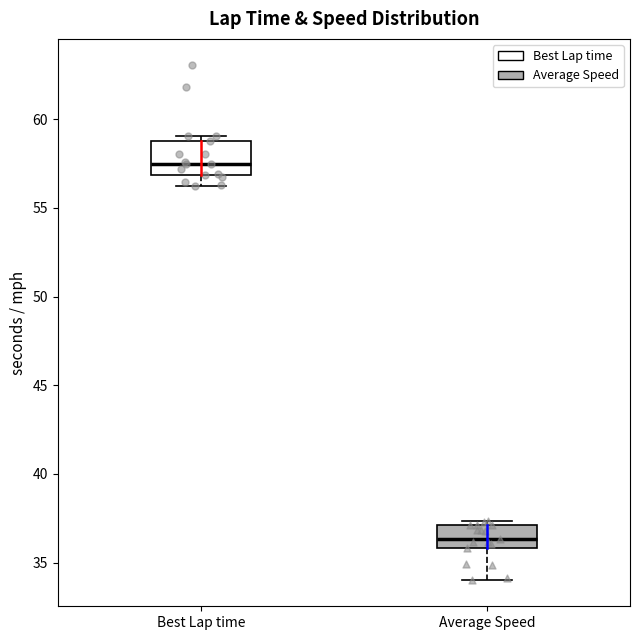

Where does the lower whisker of the box for Best Lap time end on the y-axis? The values are not printed on the chart, so give them approximately, as read against the axis.

56.0